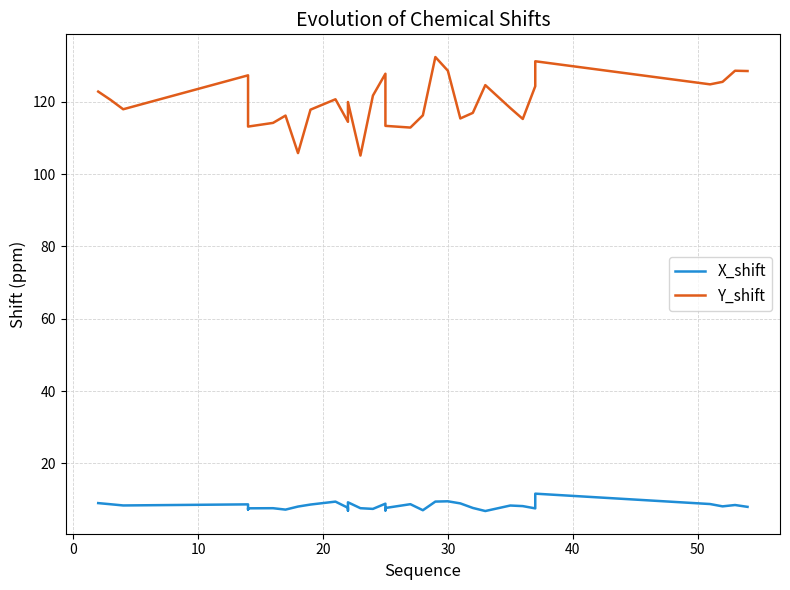

What is the difference between the maximum and minimum values in the X_shift series?

4.8